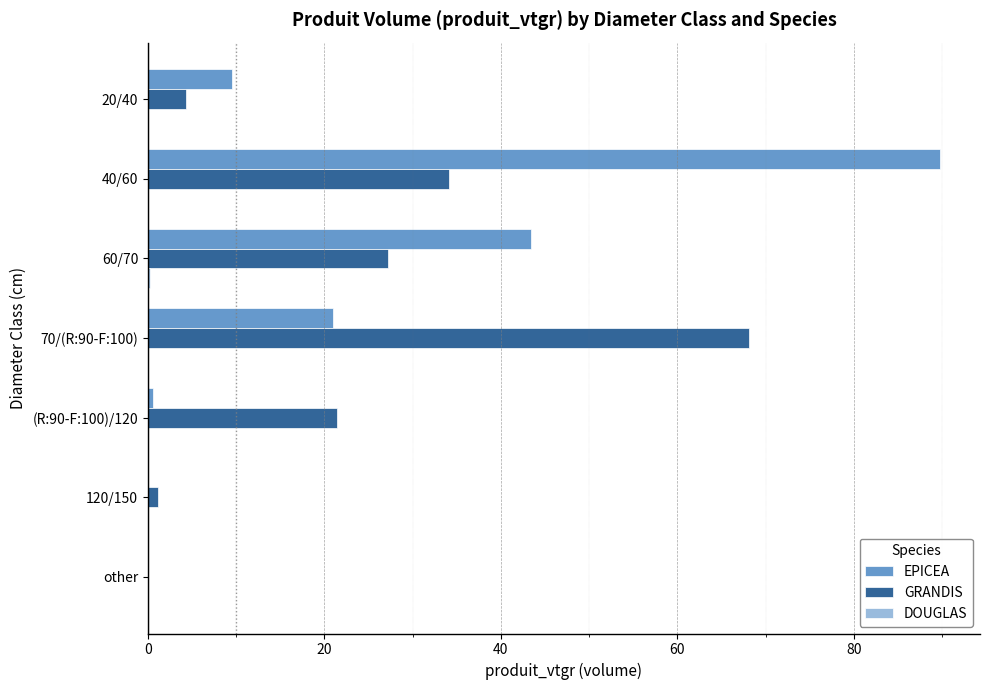

At which label does GRANDIS reach its peak?

70/(R:90-F:100)